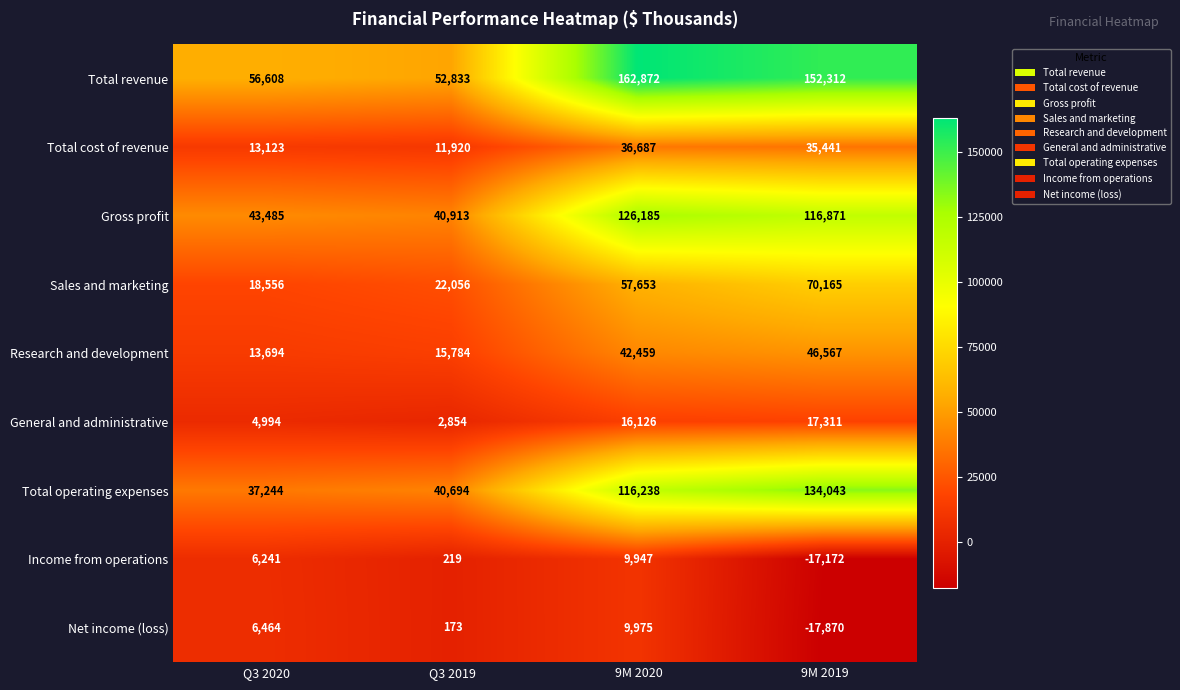

What is the sum of all Income from operations values?

-765